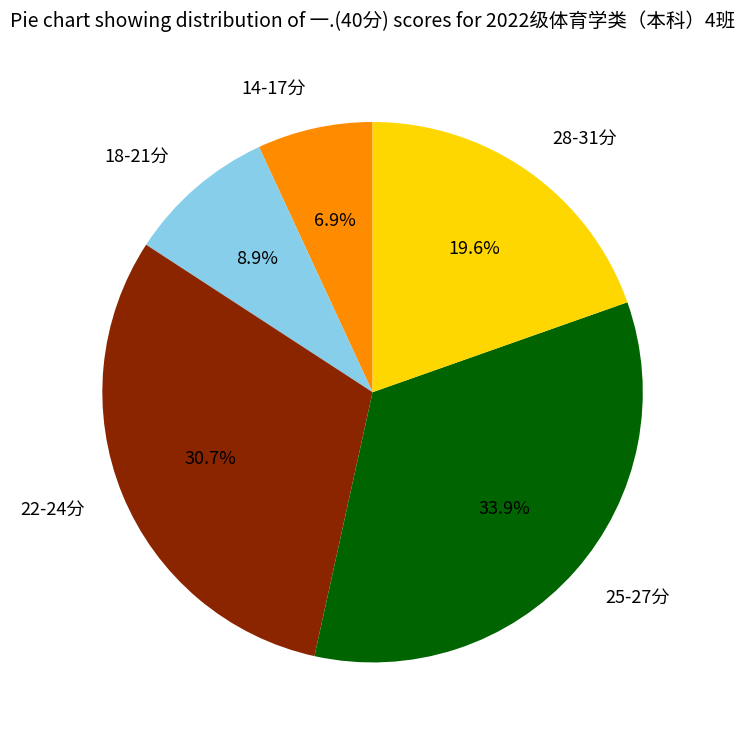

Combined, do 18-21分 and 14-17分 account for over 50%?

No